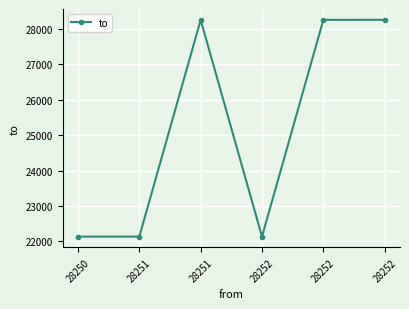

Where is the data nearest to the value 25193?

28250